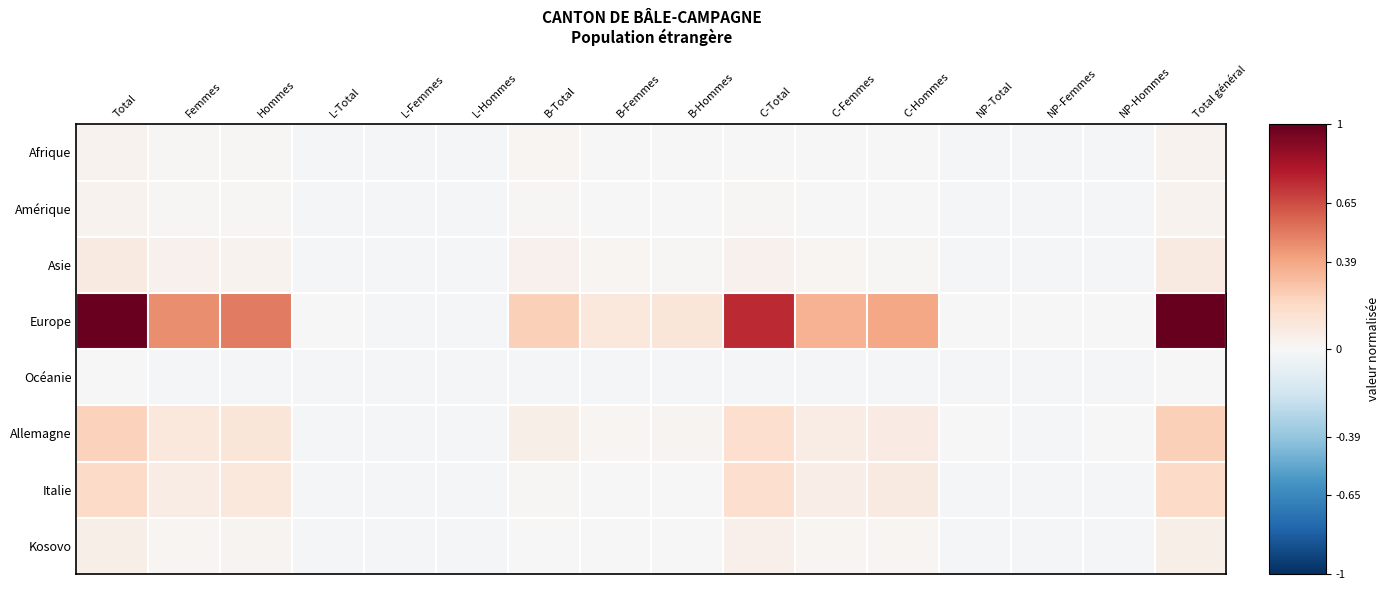

Count the number of data series in this chart.

8